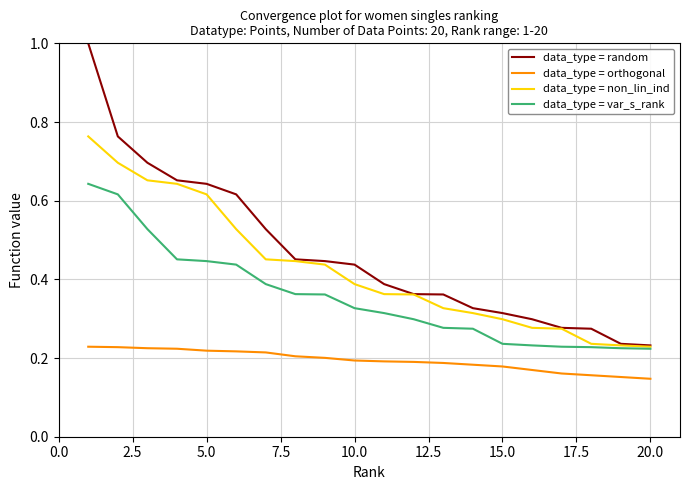

Rank the series by their maximum value, from highest to lowest.

data_type = random, data_type = non_lin_ind, data_type = var_s_rank, data_type = orthogonal